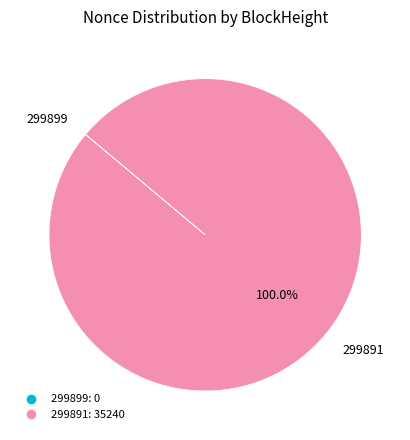

Which category accounts for the majority?

299891